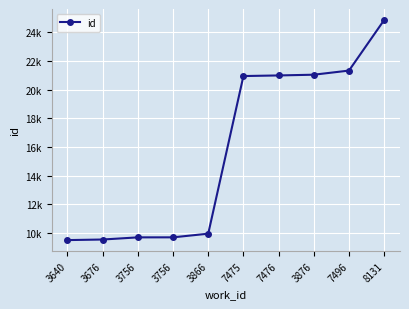

Is this an area chart (filled region under the line)?

No